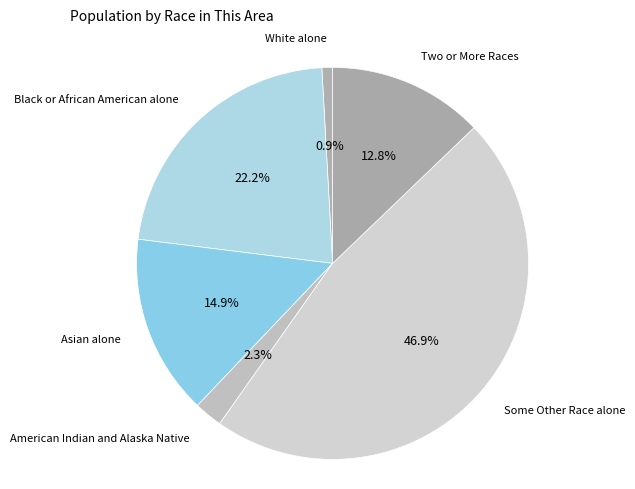

To the nearest percent, what is the difference between the largest and smallest slice percentages?

46%